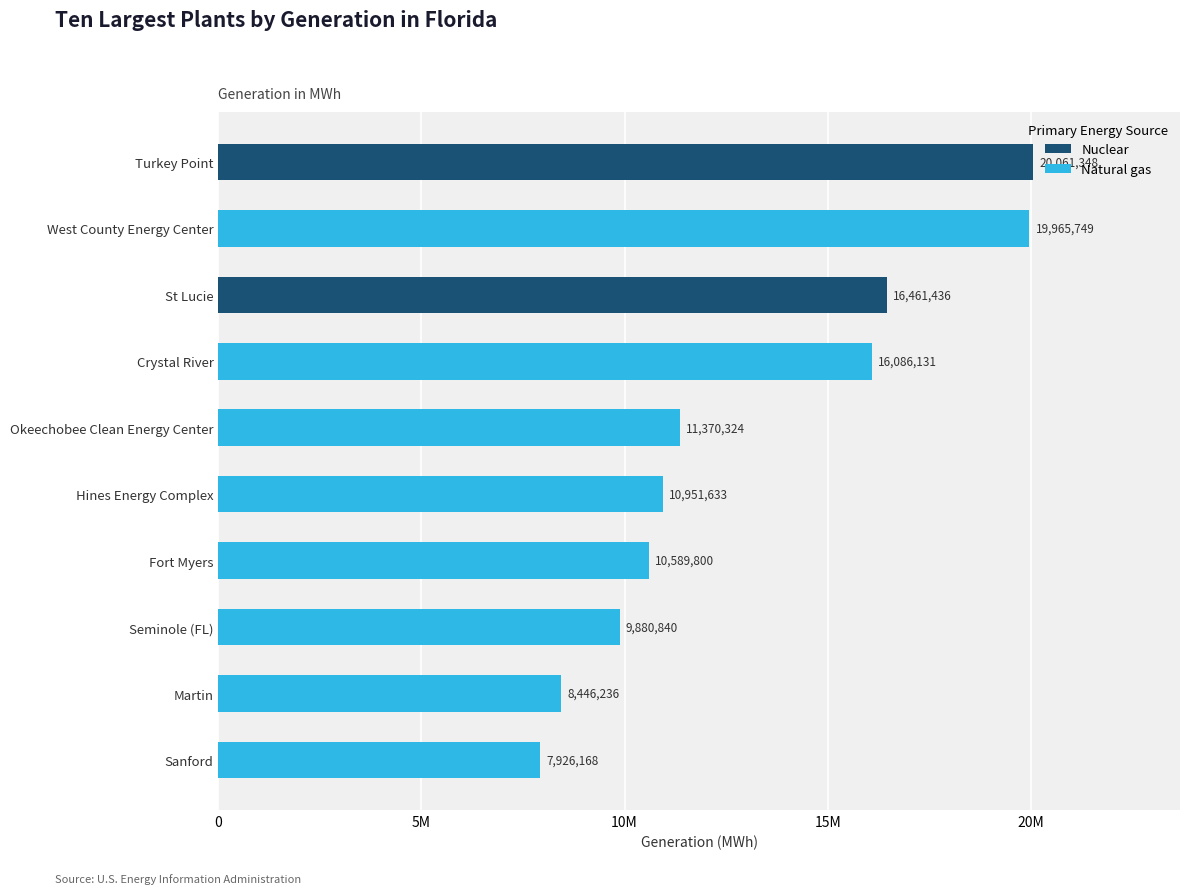

Reading left to right, extract all data points from this chart.

20061348	19965749	16461436	16086131	11370324	10951633	10589800	9880840	8446236	7926168